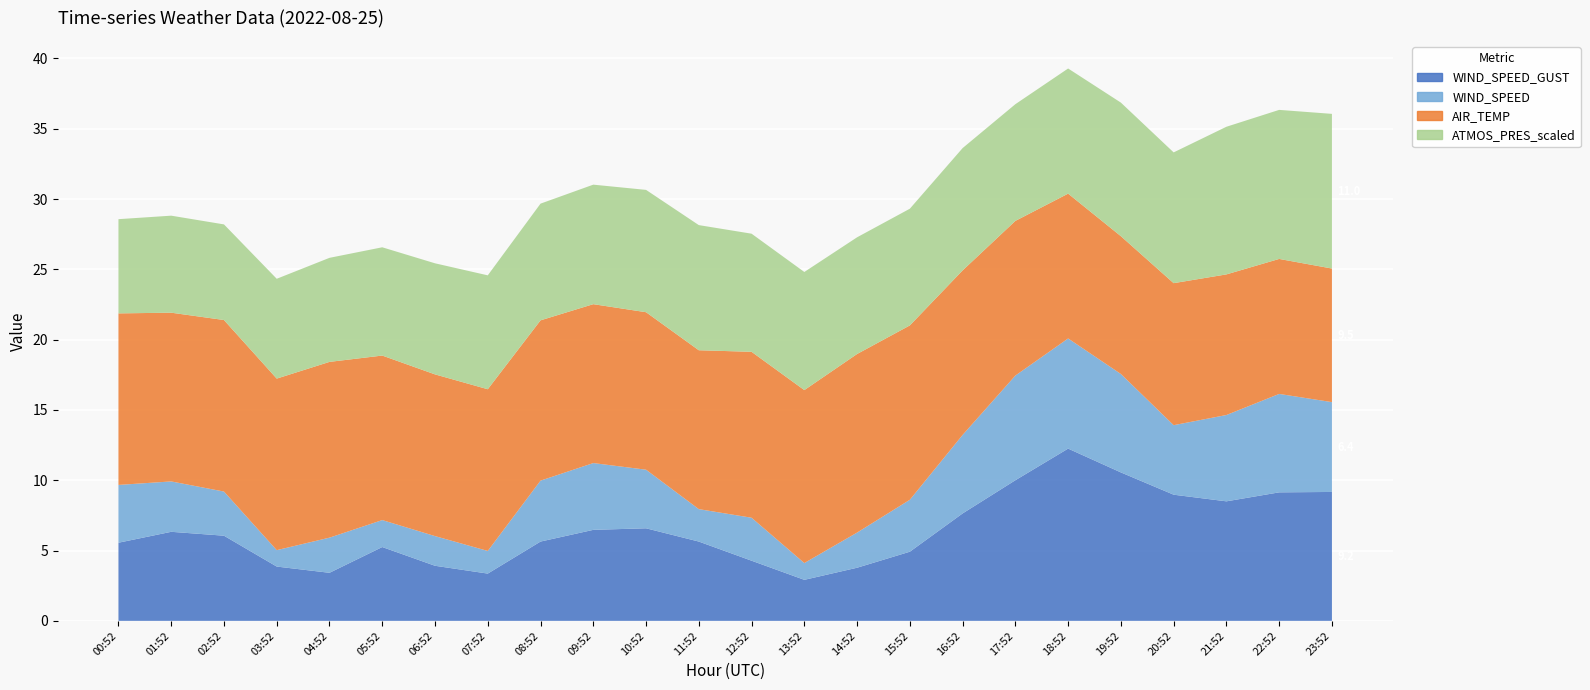

Reading left to right, extract all data points from this chart.

WIND_SPEED_GUST: 5.6	6.3	6.1	3.9	3.4	5.2	3.9	3.4	5.6	6.5	6.6	5.6	4.3	2.9	3.8	4.9	7.6	10.0	12.2	10.6	9.0	8.5	9.1	9.2
WIND_SPEED: 4.1	3.6	3.1	1.2	2.5	1.9	2.1	1.6	4.3	4.8	4.2	2.3	3.1	1.2	2.5	3.7	5.6	7.4	7.8	7.0	4.9	6.1	7.0	6.4
AIR_TEMP: 12.2	12.0	12.2	12.2	12.5	11.7	11.5	11.5	11.4	11.3	11.2	11.3	11.8	12.3	12.7	12.4	11.7	11.0	10.3	9.8	10.1	10.0	9.6	9.5
ATMOS_PRES_scaled: 6.7	6.9	6.8	7.1	7.4	7.7	7.9	8.1	8.3	8.5	8.7	8.9	8.4	8.4	8.3	8.3	8.7	8.3	8.9	9.5	9.3	10.5	10.6	11.0